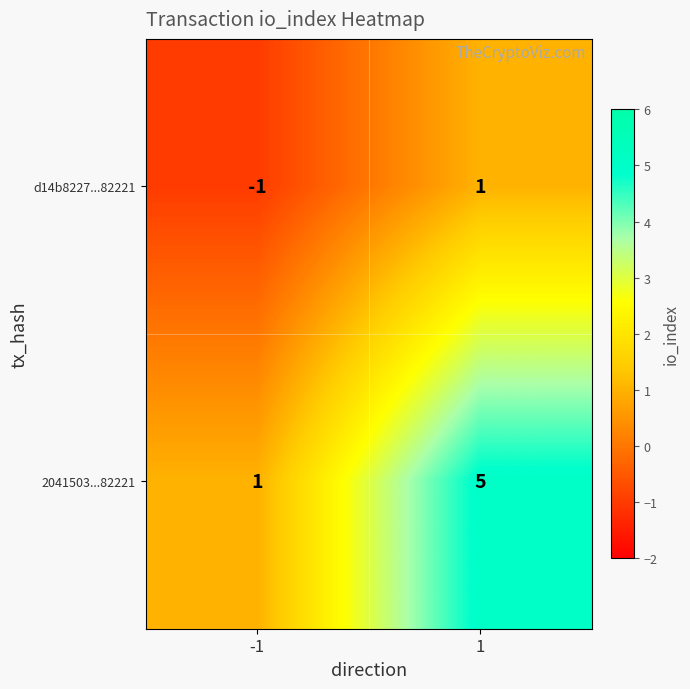

List the series in order of their overall mean, highest first.

2041503...82221, d14b8227...82221